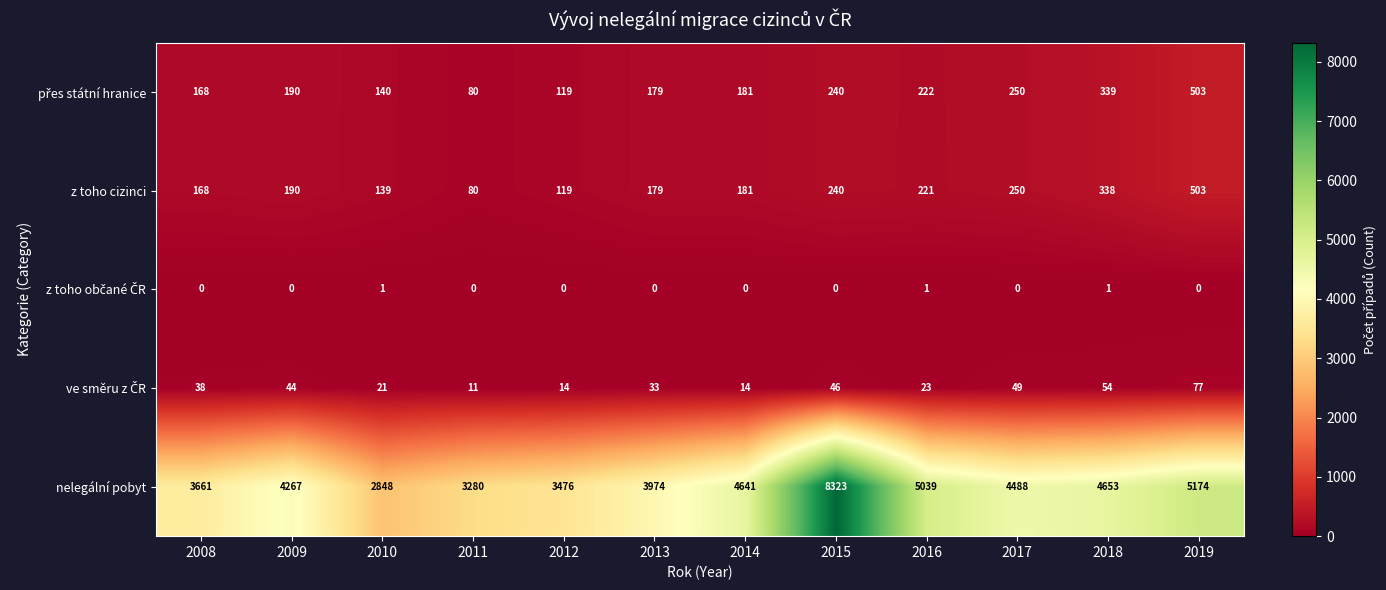

What is the difference between the nelegální pobyt values at 2014 and 2019?

533